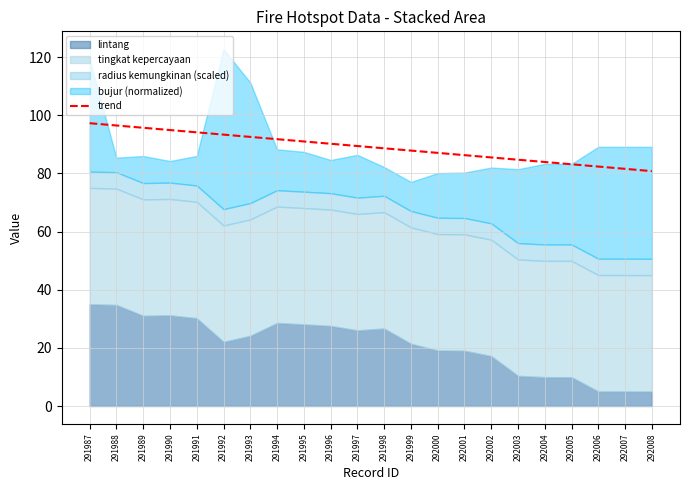

What is the average value?

89.0